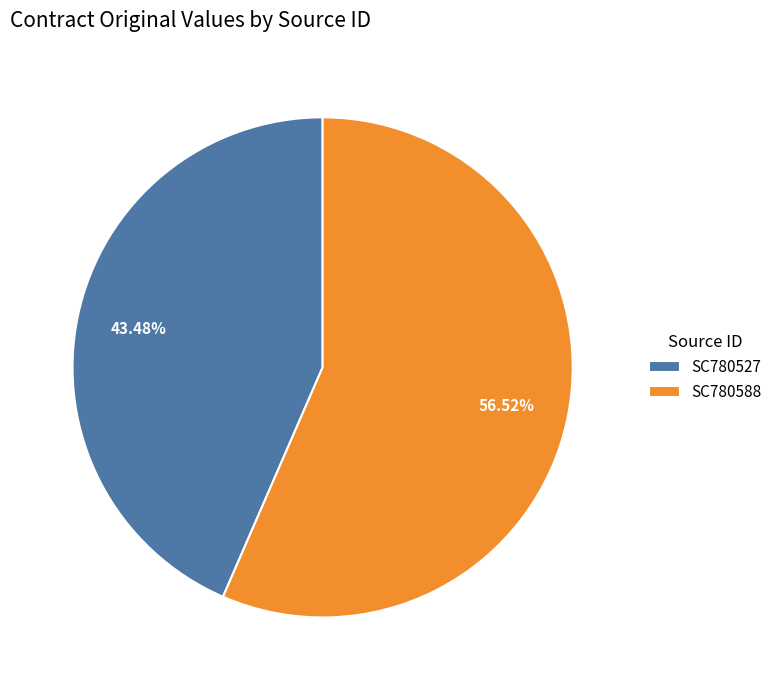

To the nearest percent, what portion does SC780527 represent?

43%